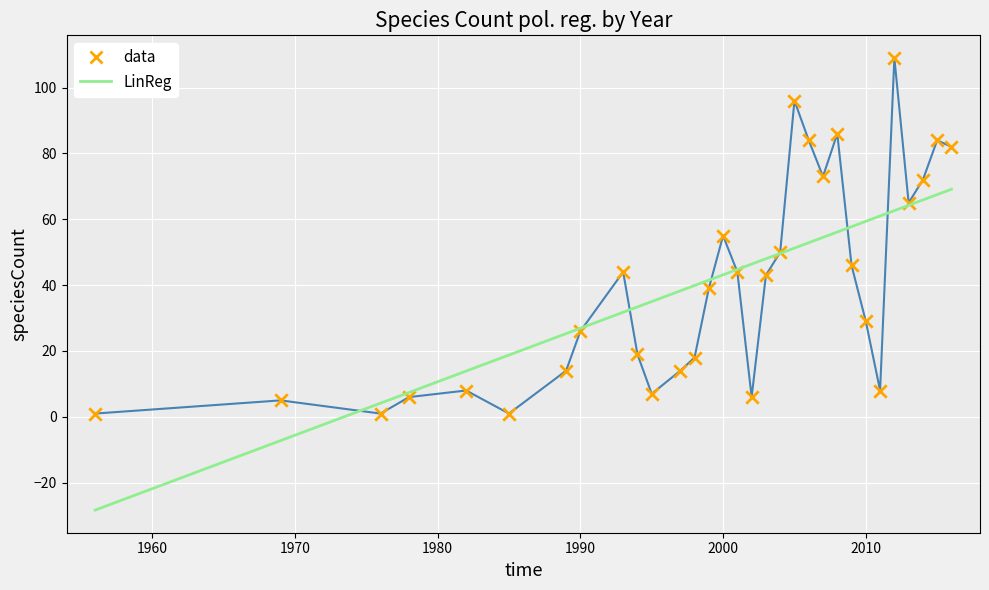

Which series has the widest spread of values?

data